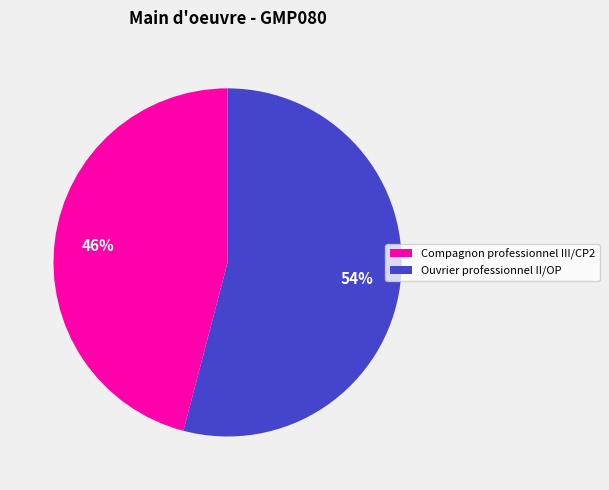

To the nearest percent, what is the difference between the Compagnon professionnel III/CP2 and Ouvrier professionnel II/OP slice percentages?

8%